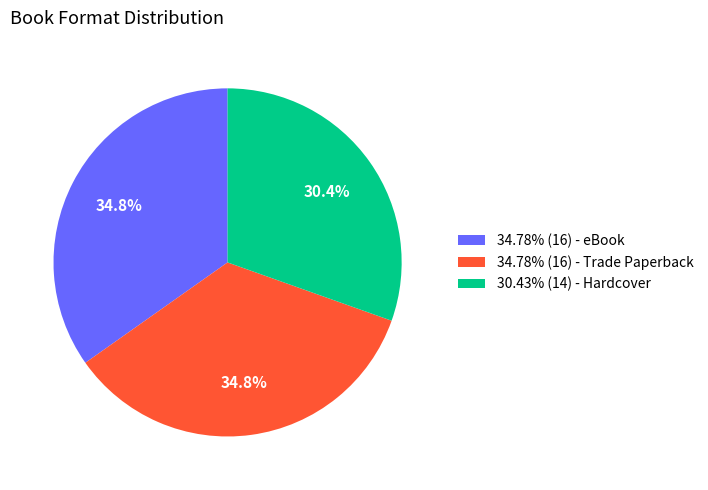

Does 34.78% (16) - eBook represent more than half of the total?

No